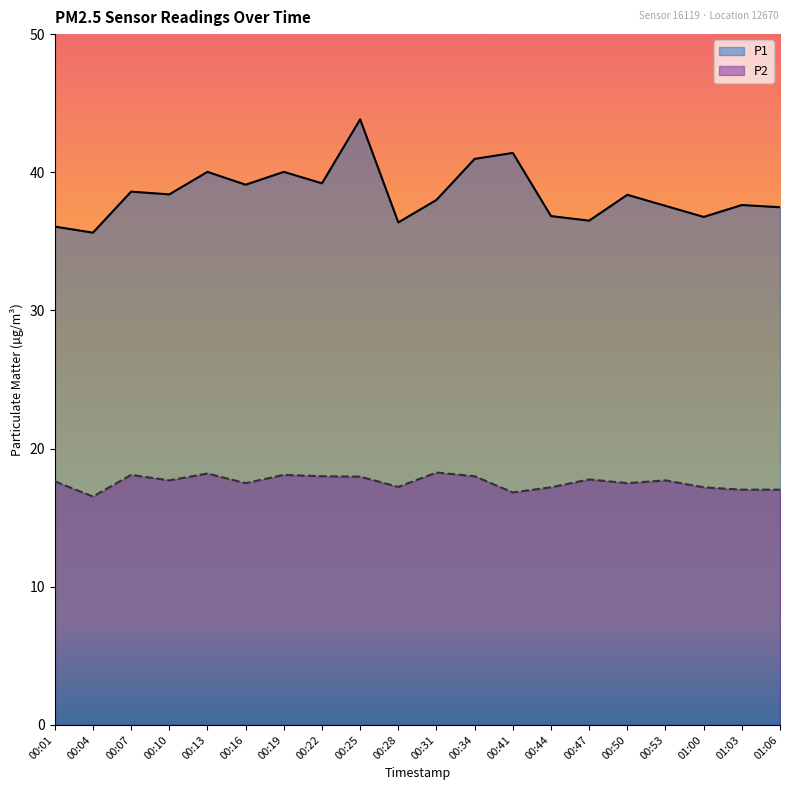

What is the sum of all P1 values?

768.8